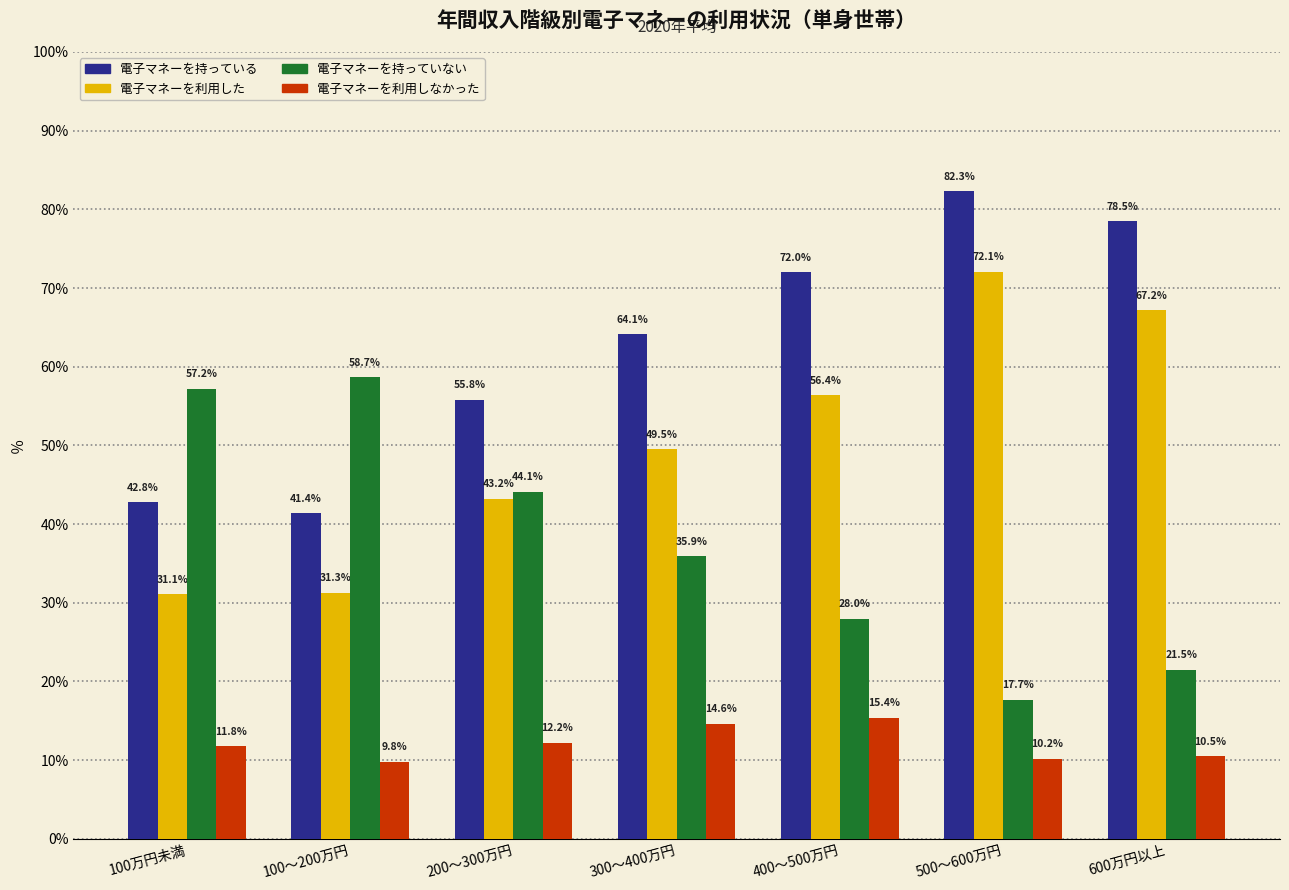

At how many categories does at least one series exceed 50?

7